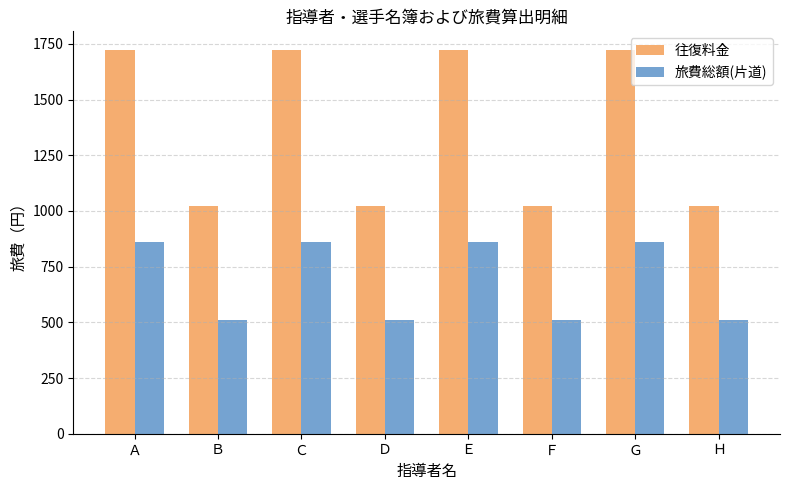

Are the bars grouped side by side (vs. stacked)?

Yes